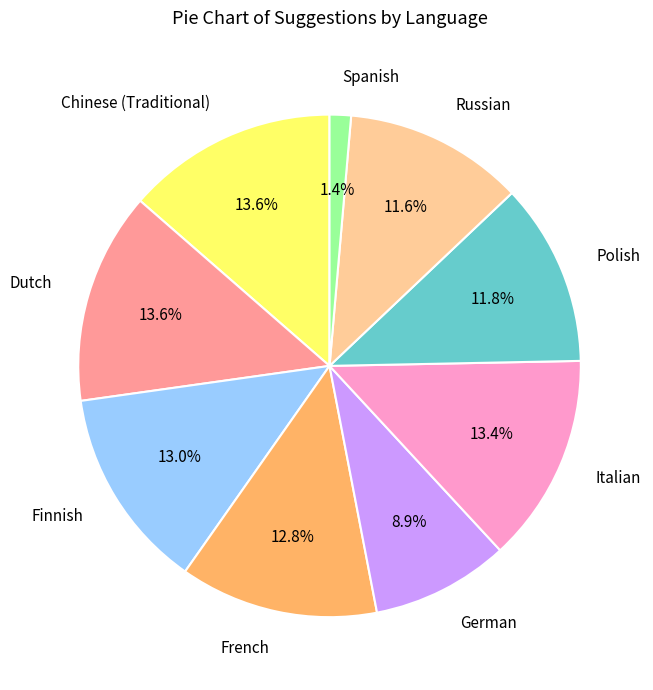

How many segments does this pie chart have?

9